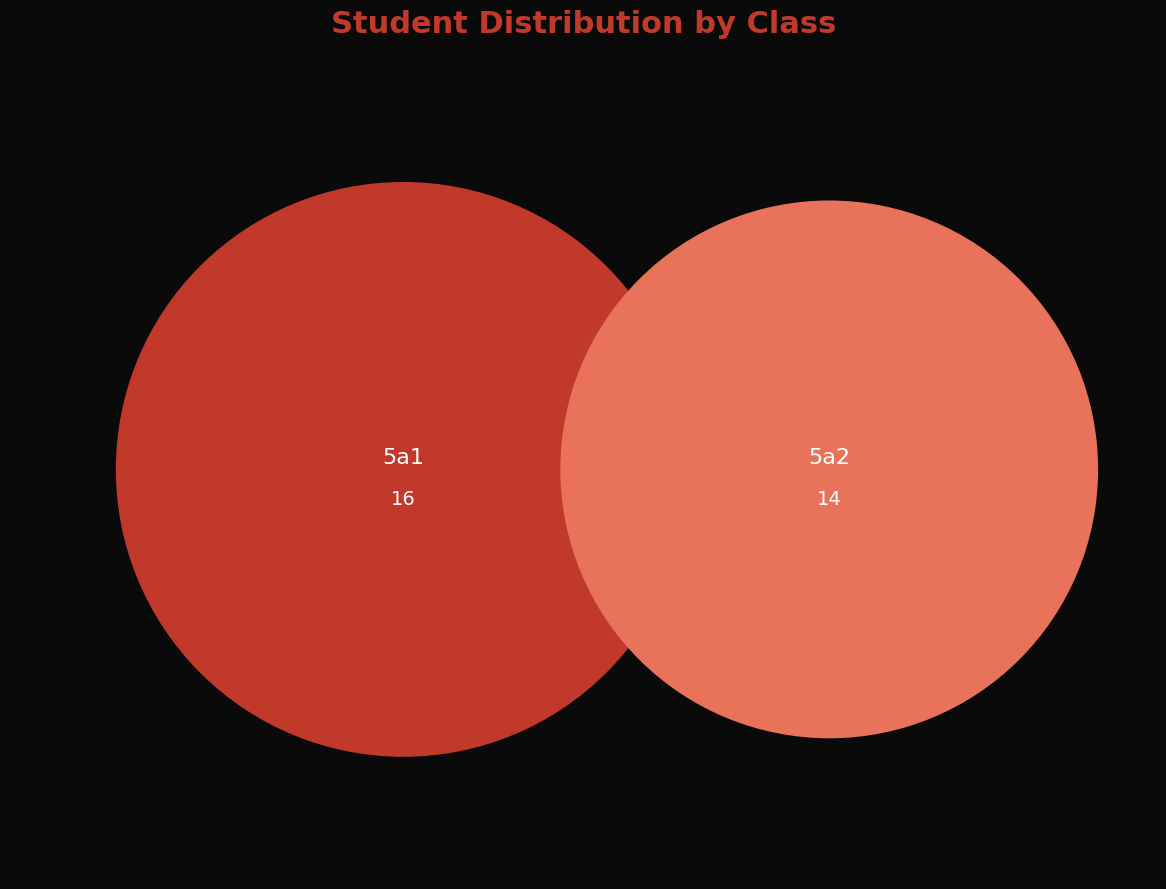

Combined, what portion of the pie is 5a1 and 5a2?

100.0%